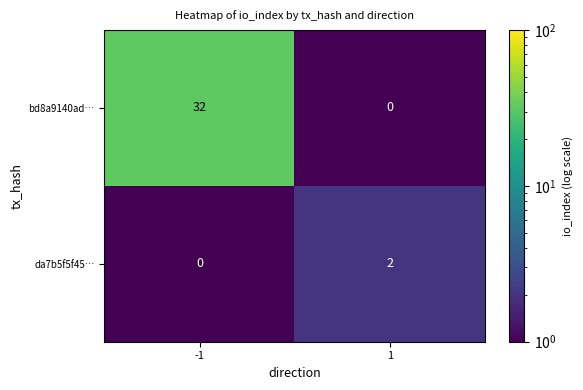

At which category does the chart reach its minimum across all series?

1